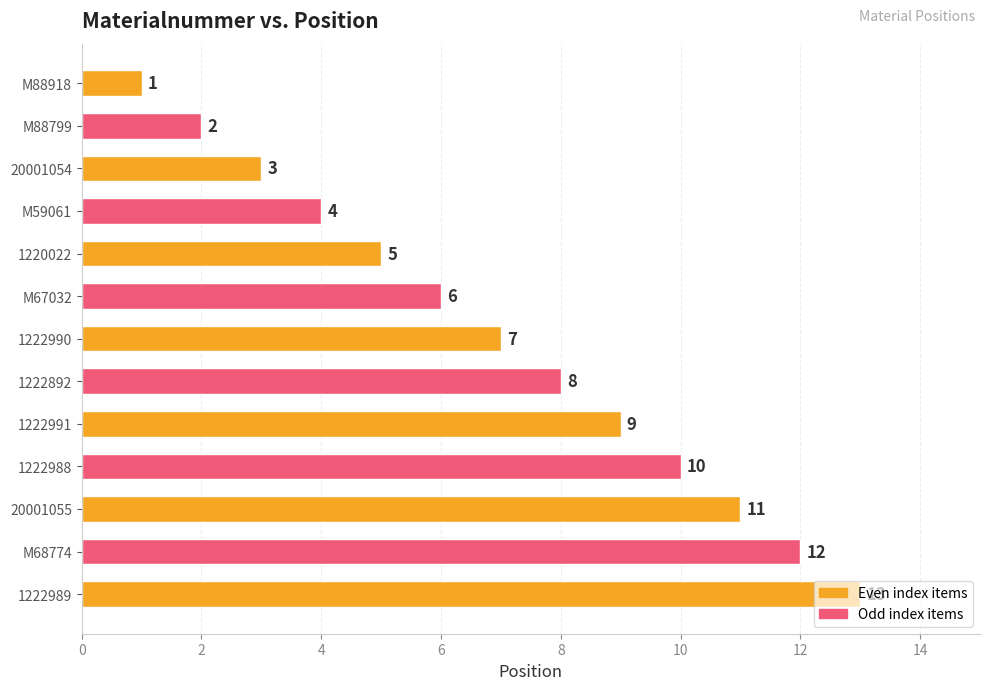

How many data points are less than 7?

6